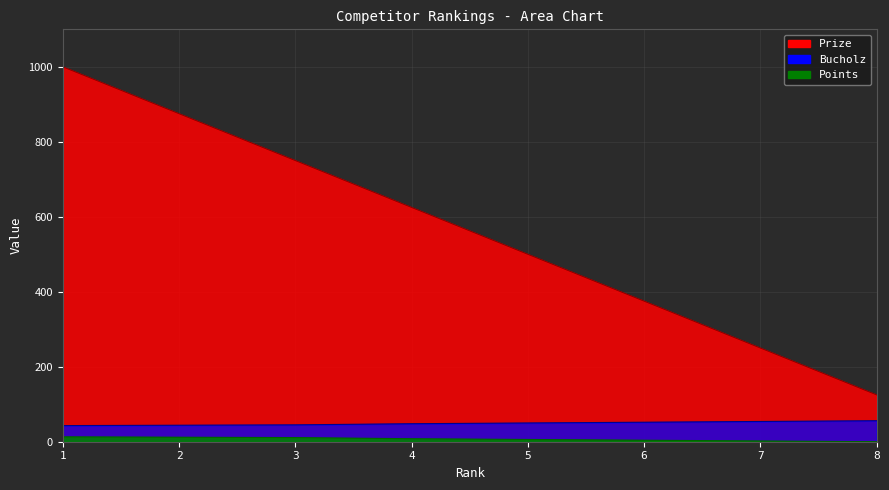

True or false: Bucholz has more than 2 points higher than both neighbors.

False